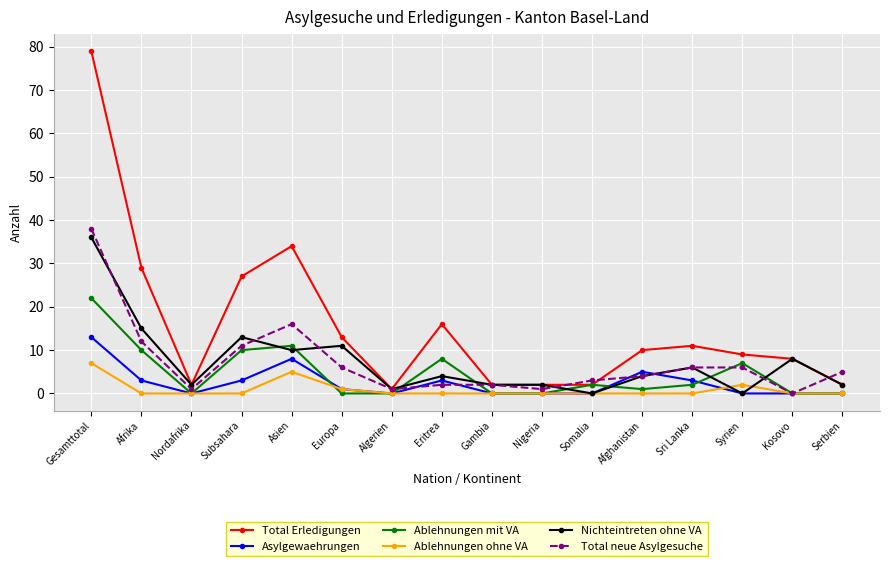

Between Sri Lanka and Serbien, which series saw the biggest shift?

Total Erledigungen